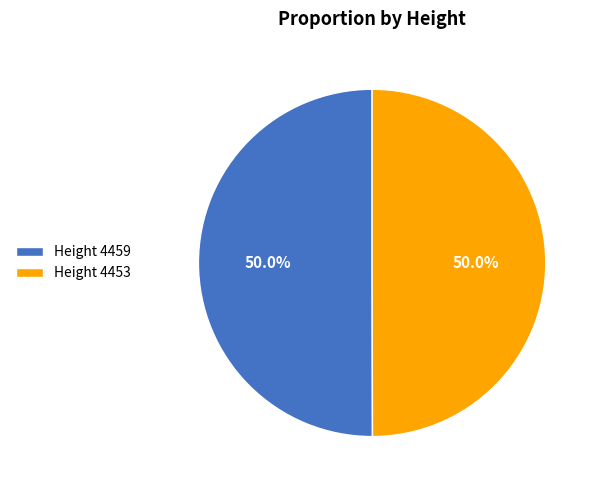

How many segments does this pie chart have?

2